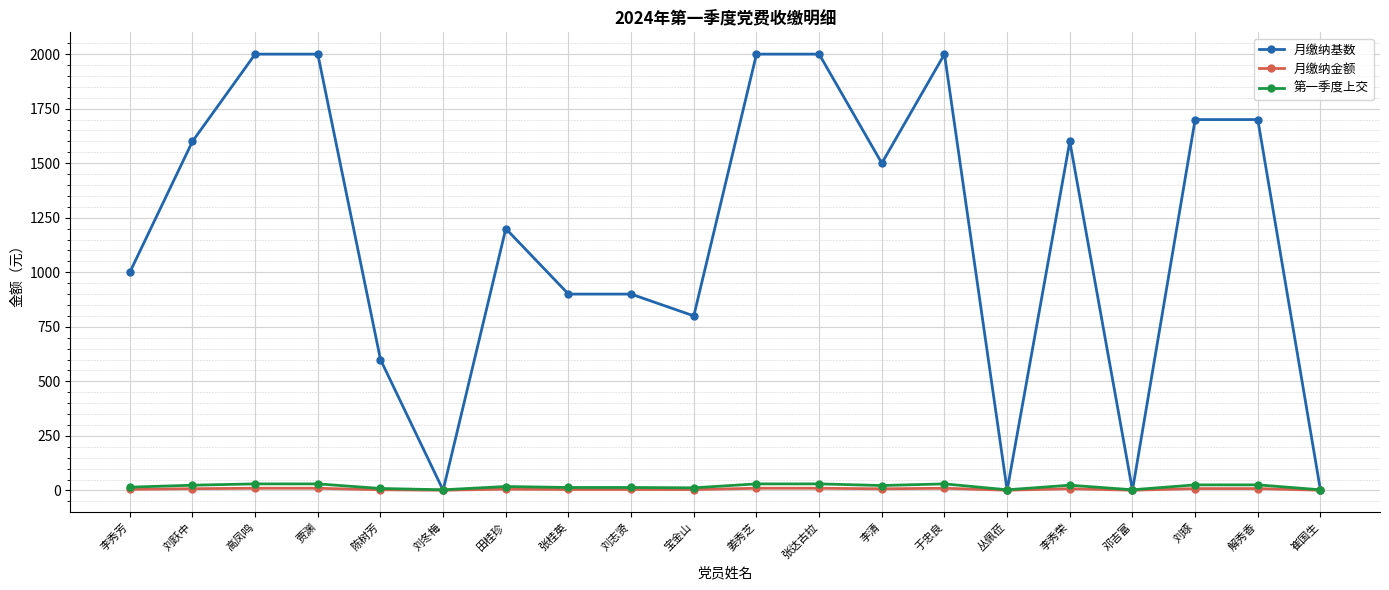

What are all the series names shown in the legend?

月缴纳基数, 月缴纳金额, 第一季度上交